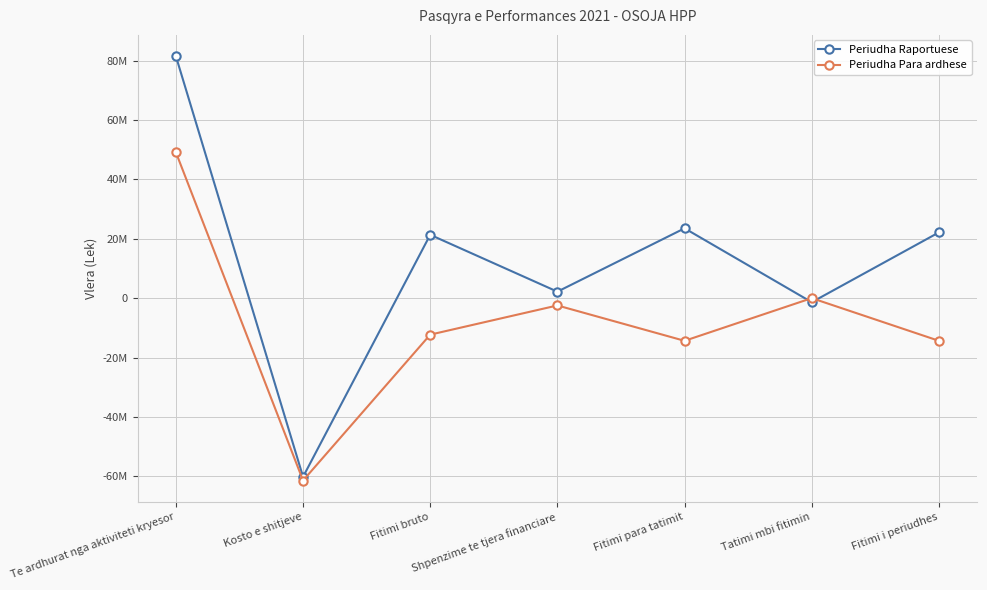

Does the chart display data point markers on the line(s)?

Yes